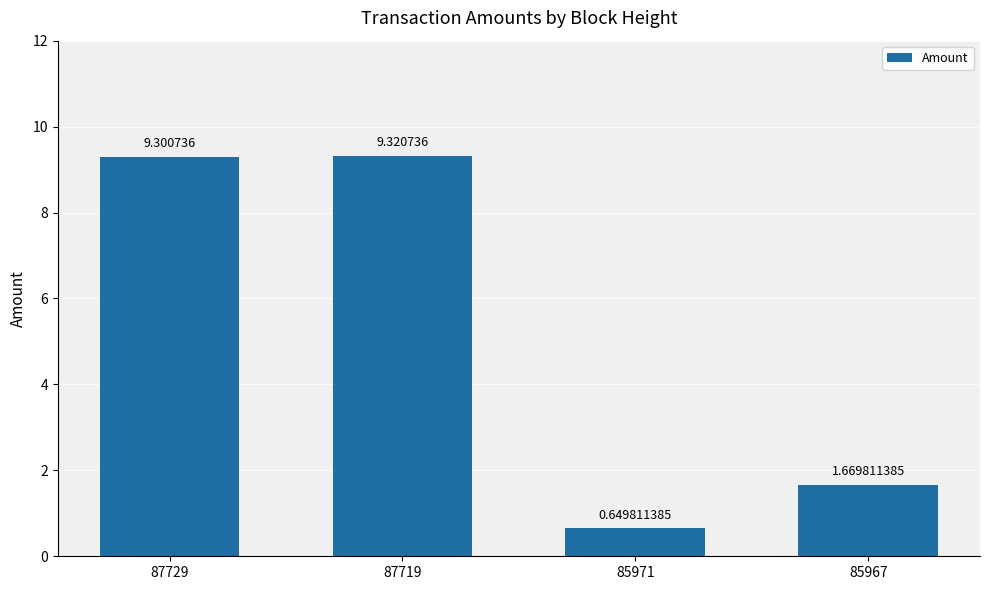

What is the difference between the maximum and second lowest values?

7.7